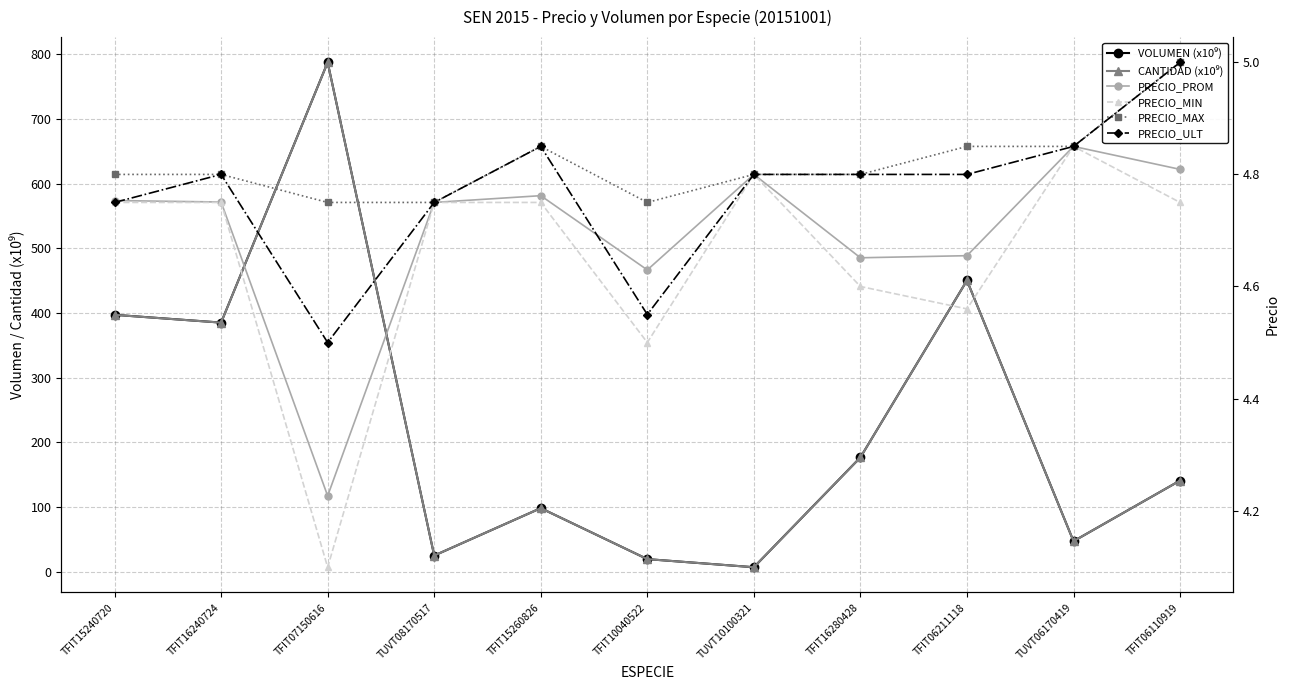

Is this an area chart (filled region under the line)?

No